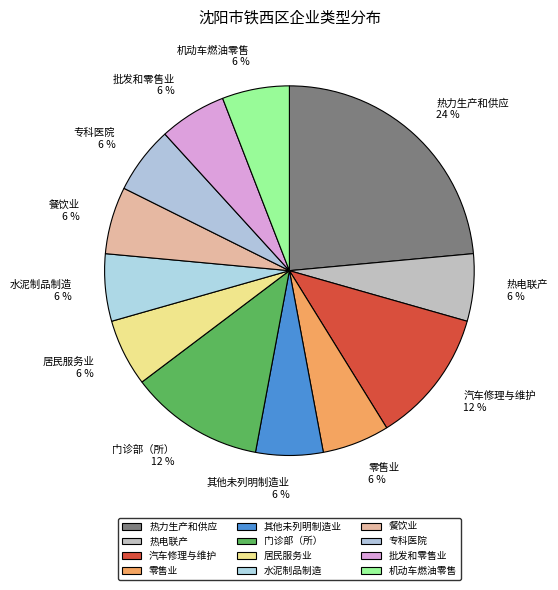

What percentage is the 餐饮业 slice, to the nearest percent?

6%